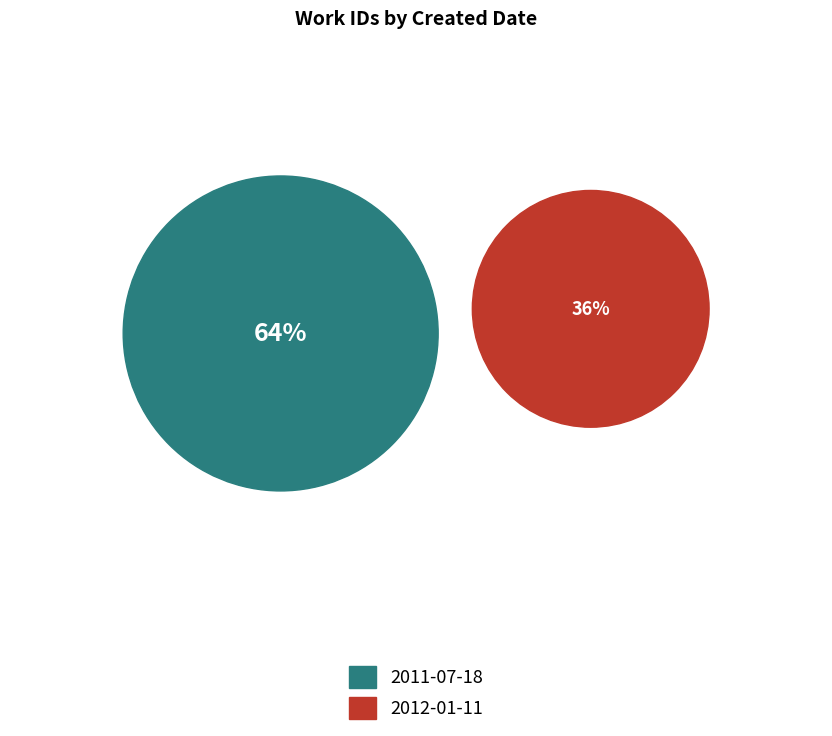

Between 2011-07-18 and 2012-01-11, which is larger?

2011-07-18